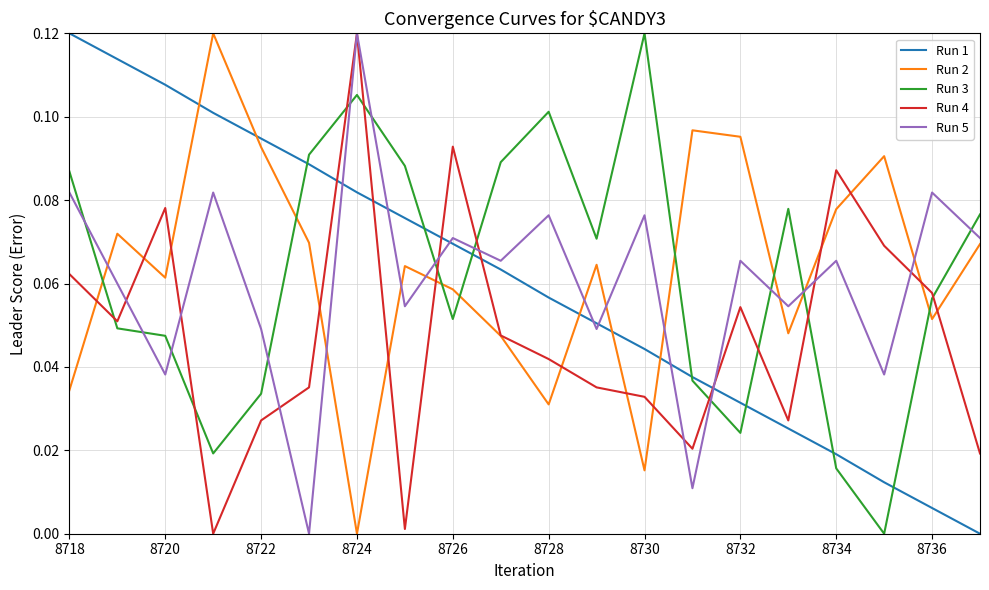

True or false: Run 4 has more than 1 interior local peaks.

True